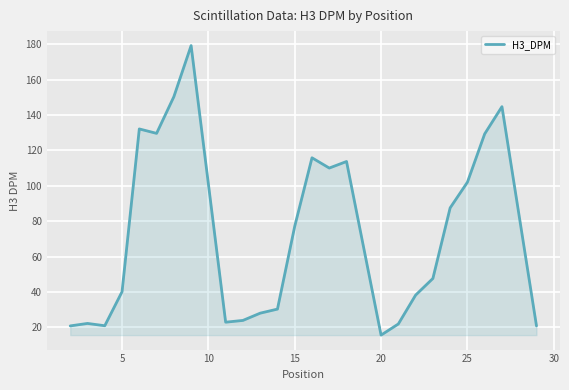

What is the greatest value displayed?

179.2